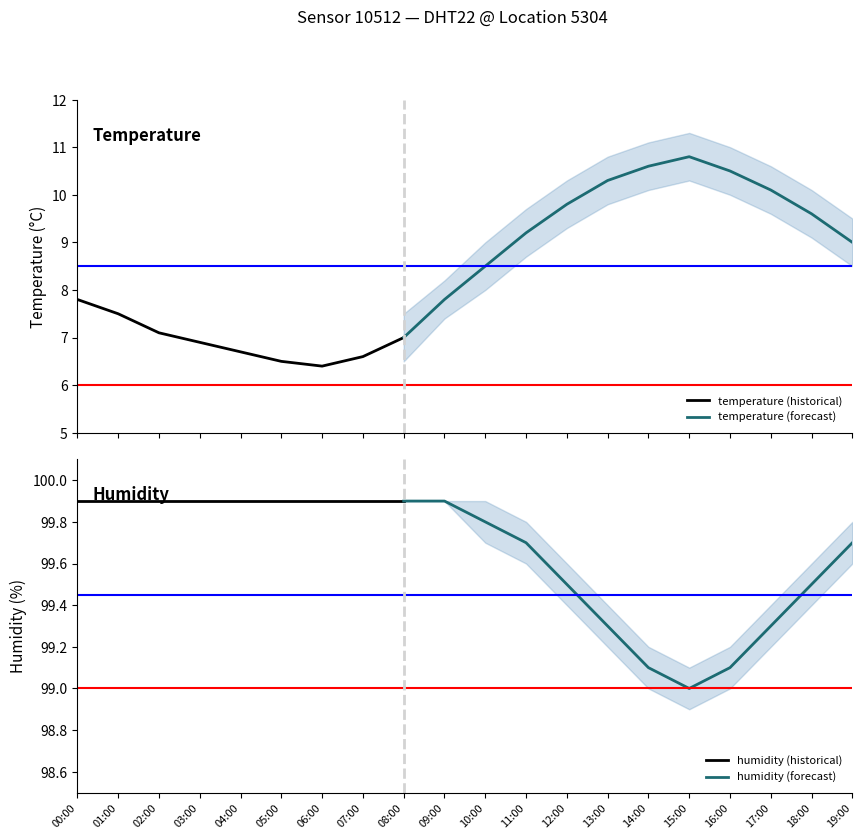

How many interior local valleys does the humidity series have?

1